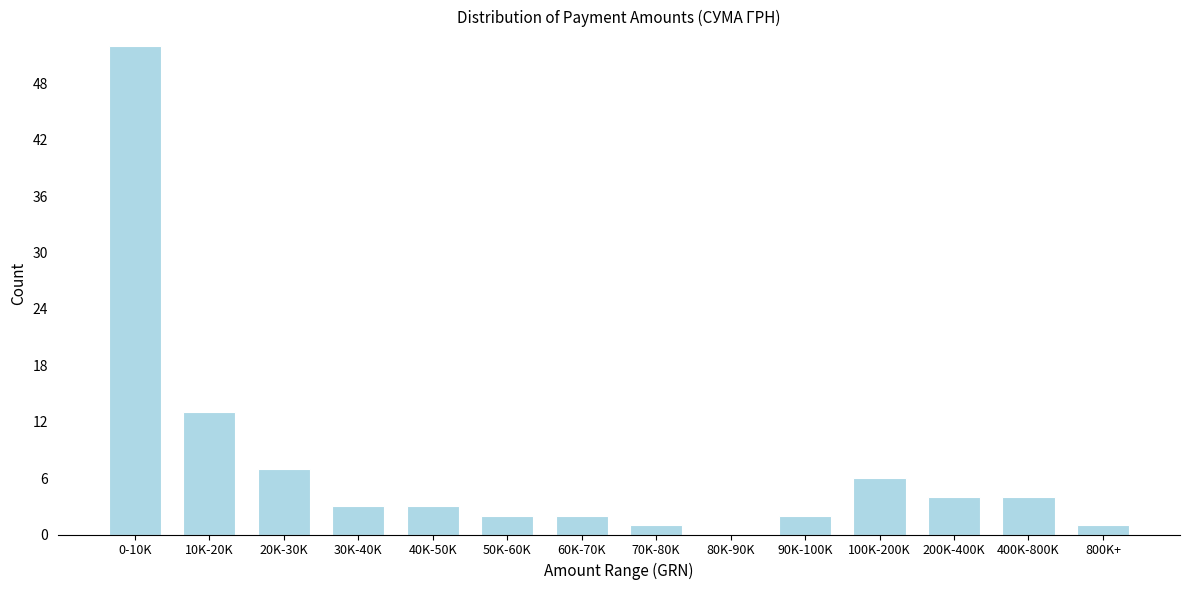

Reading left to right, what are all the values shown in this chart?

0-10K=52	10K-20K=13	20K-30K=7	30K-40K=3	40K-50K=3	50K-60K=2	60K-70K=2	70K-80K=1	80K-90K=0	90K-100K=2	100K-200K=6	200K-400K=4	400K-800K=4	800K+=1